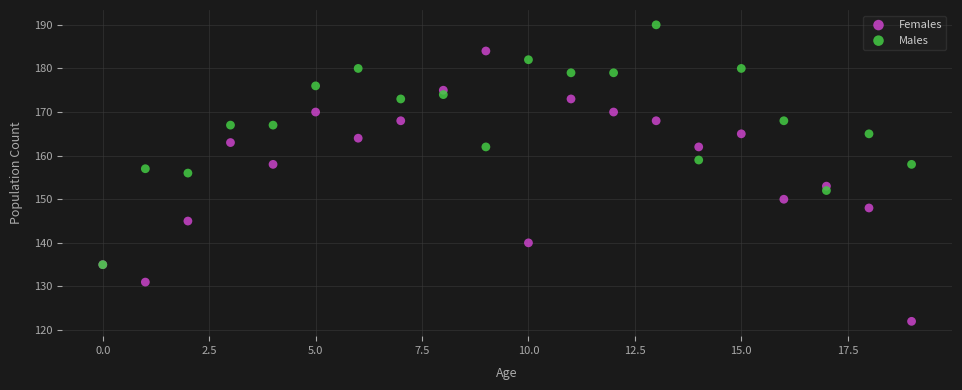

What are all the series names shown in the legend?

Females, Males